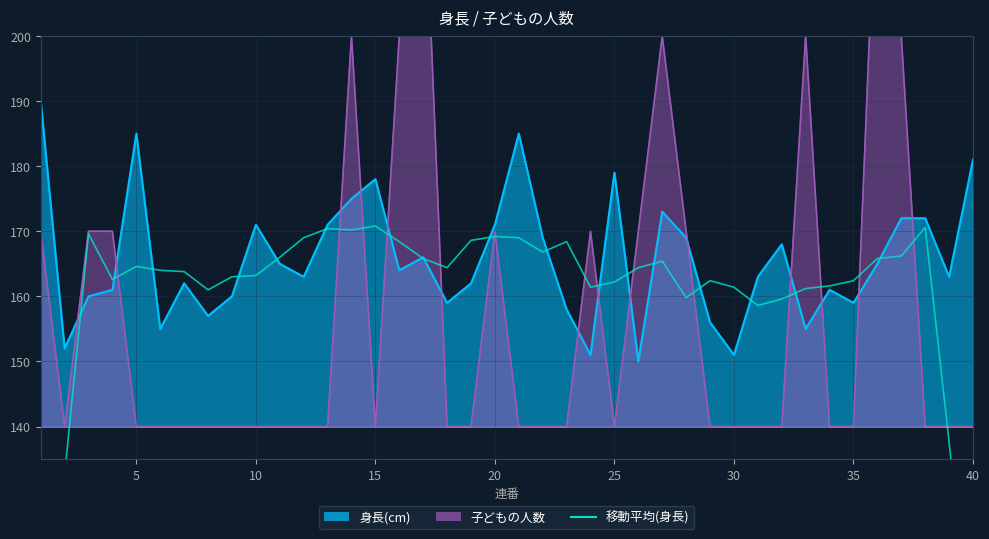

Does the chart have visible grid lines?

Yes